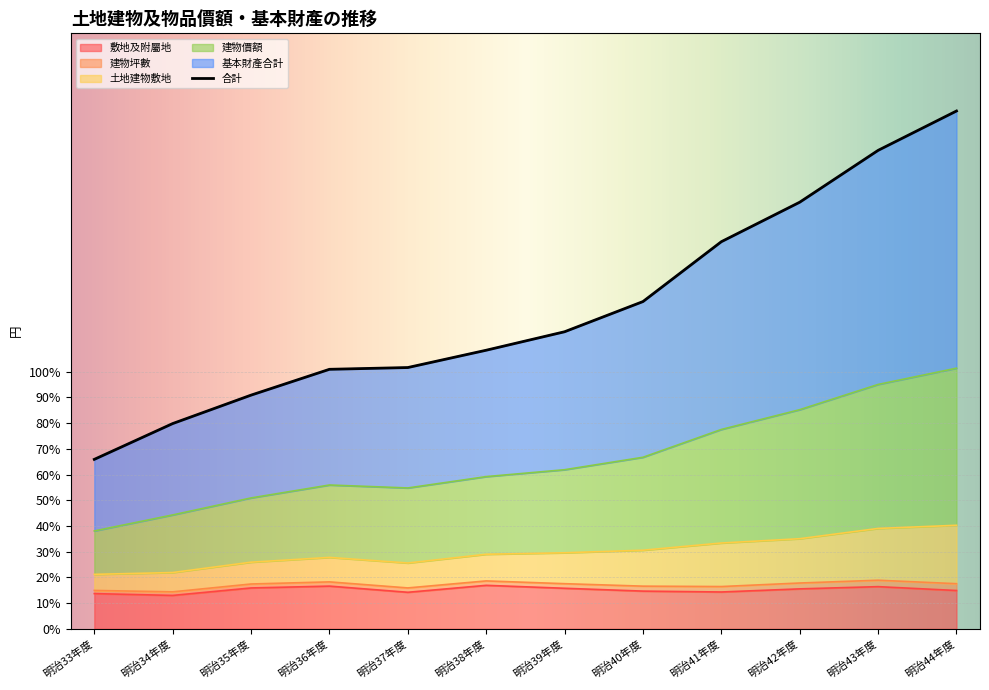

The 敷地及附屬地 series shows 16.6 at 明治36年度. True or false?

True